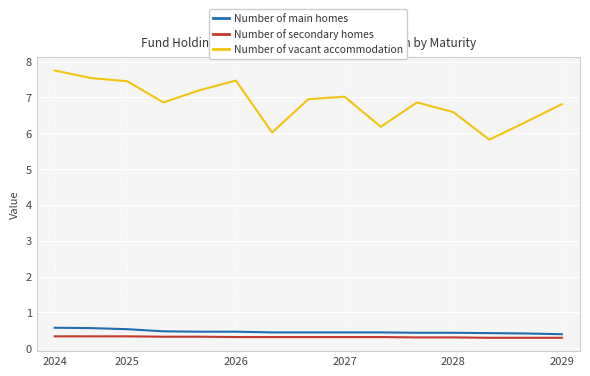

Which series has the largest total across all categories?

Number of vacant accommodation